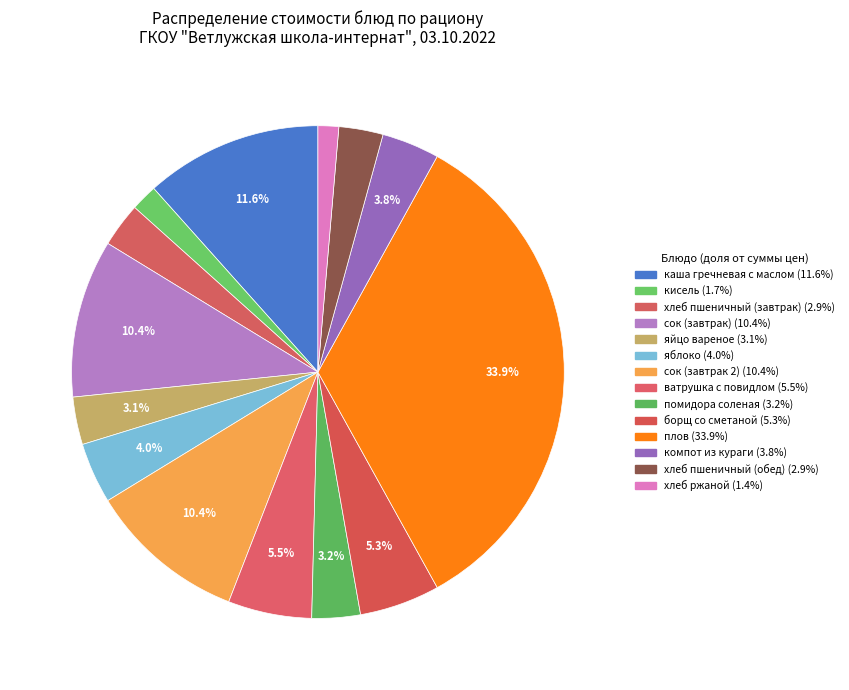

The компот из кураги slice represents 4% of the pie. True or false?

True